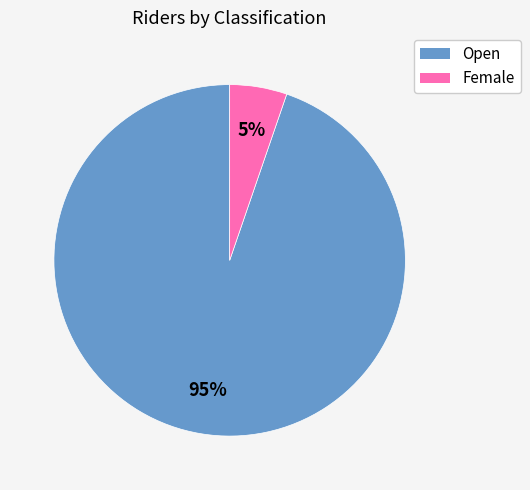

Which slice represents more than half of the pie?

Open